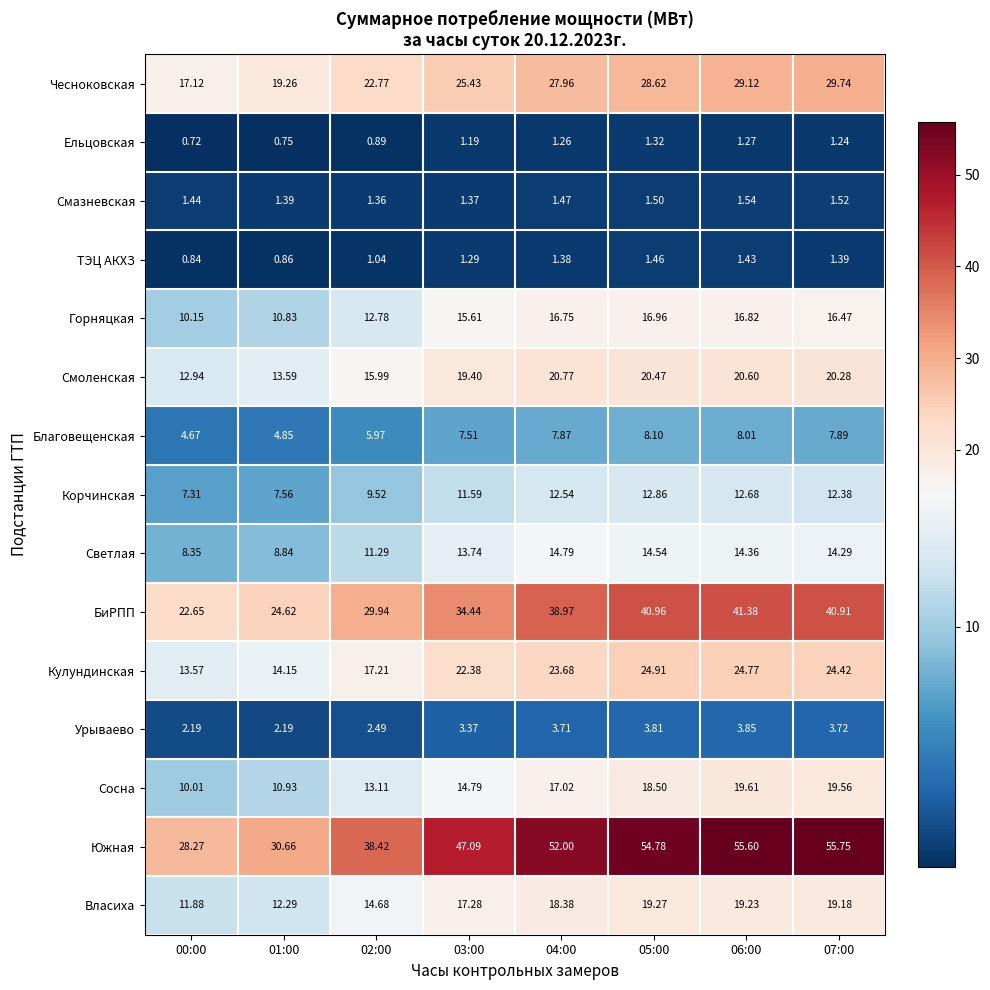

Which series has the widest spread of values?

Южная